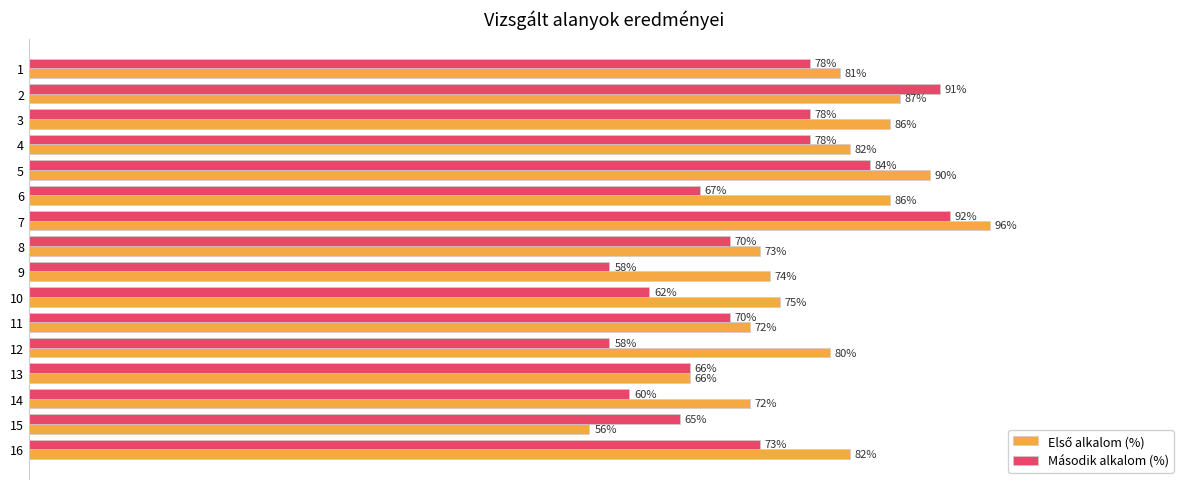

Which series changed the most between 3 and 12?

Második alkalom (%)